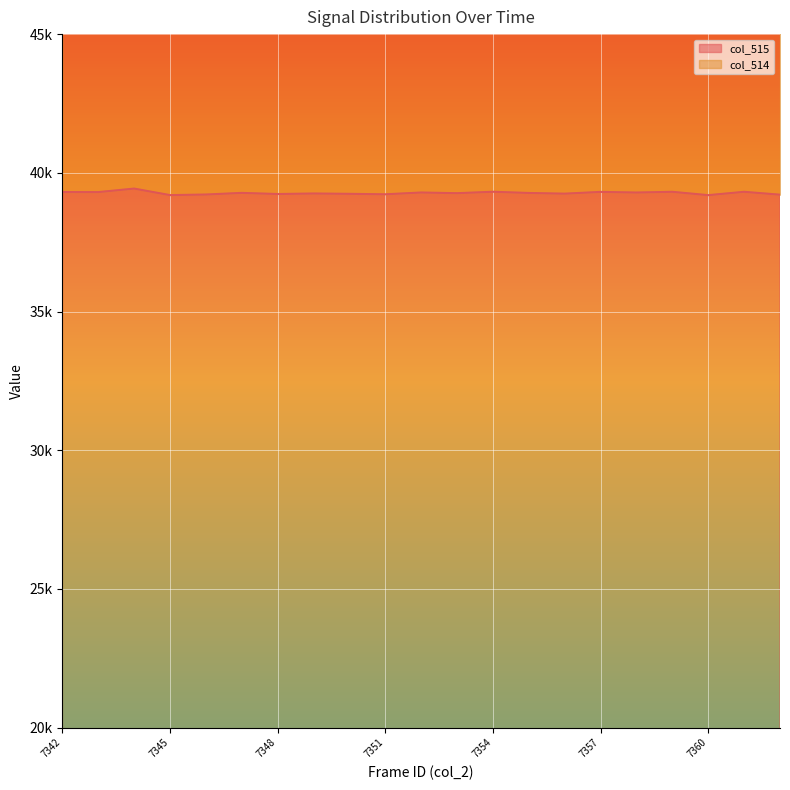

Where does the data first go above 39273?

7342